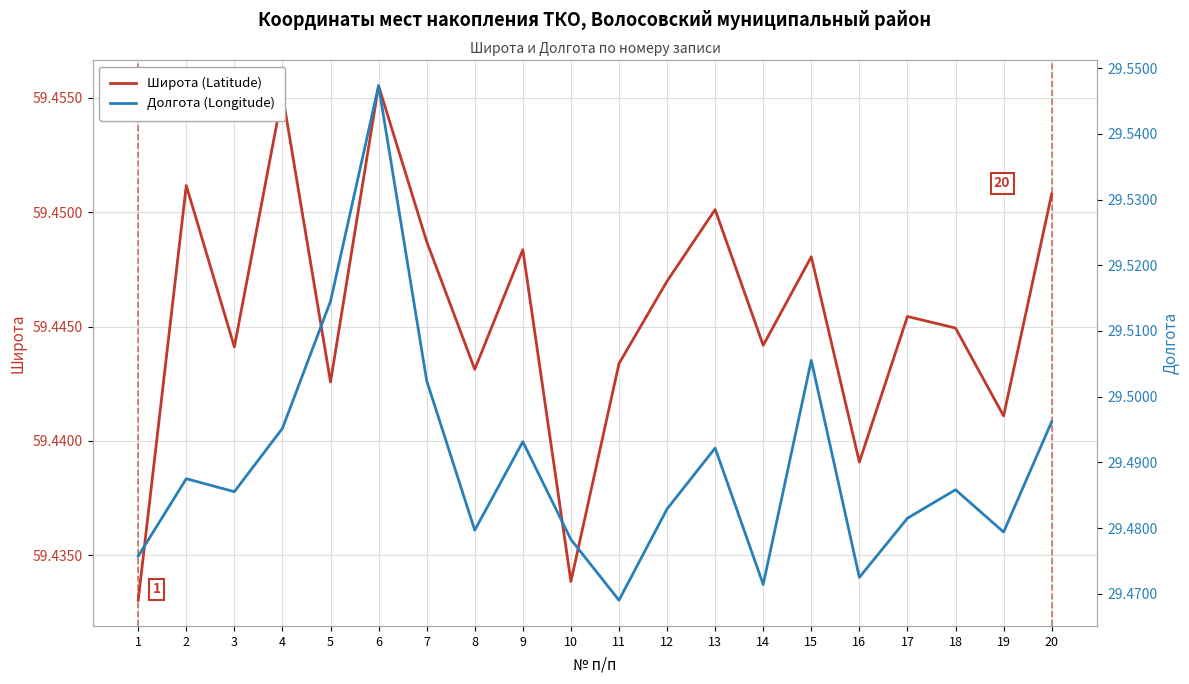

Does the chart display data point markers on the line(s)?

No